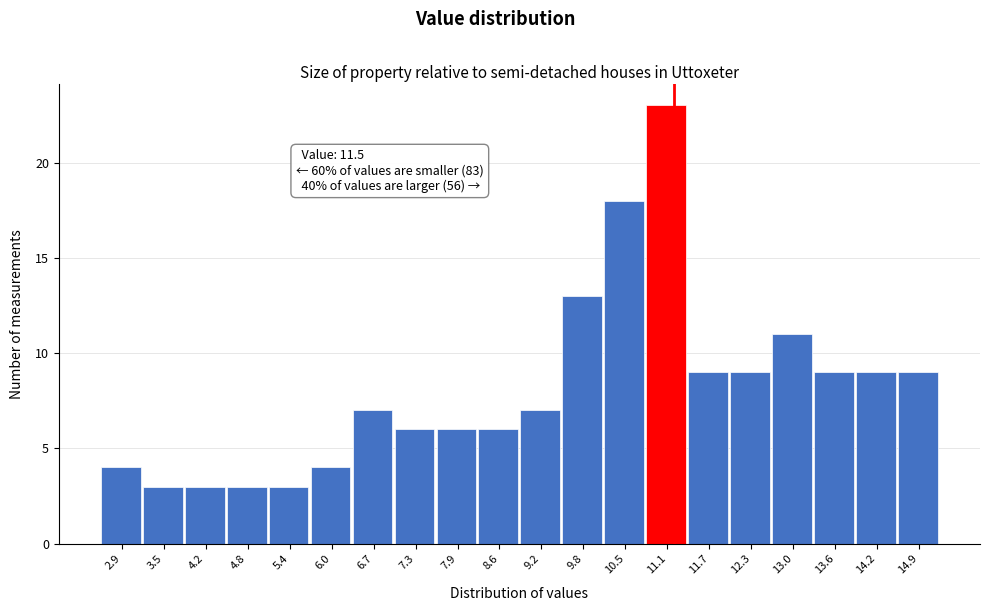

Reading left to right, extract all data points from this chart.

4	3	3	3	3	4	7	6	6	6	7	13	18	23	9	9	11	9	9	9